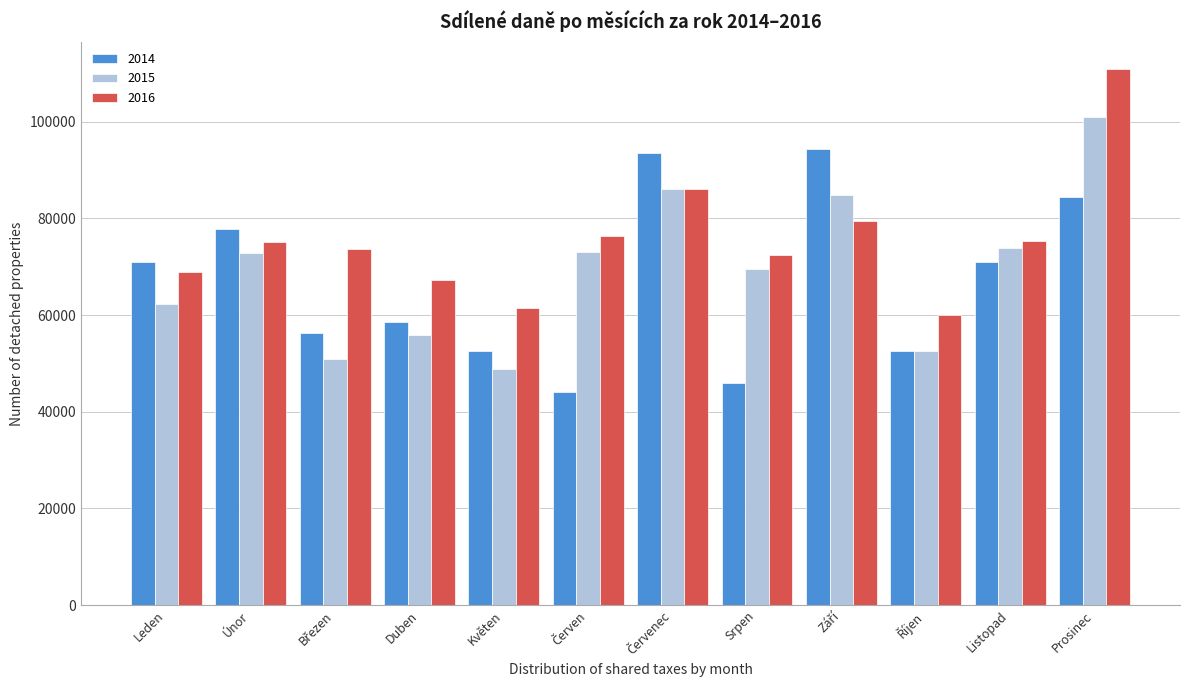

What is the average value of the 2016 series?

75609.8